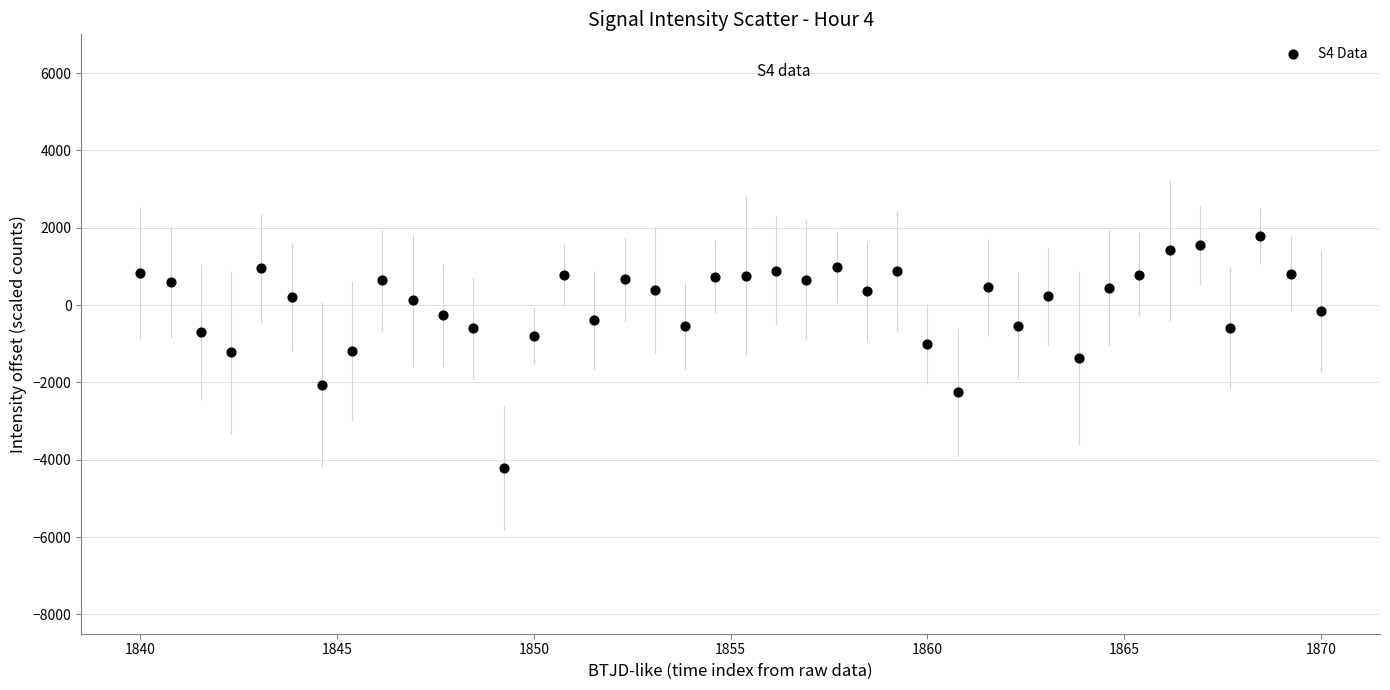

What is the range of X values (max minus min)?

30.0